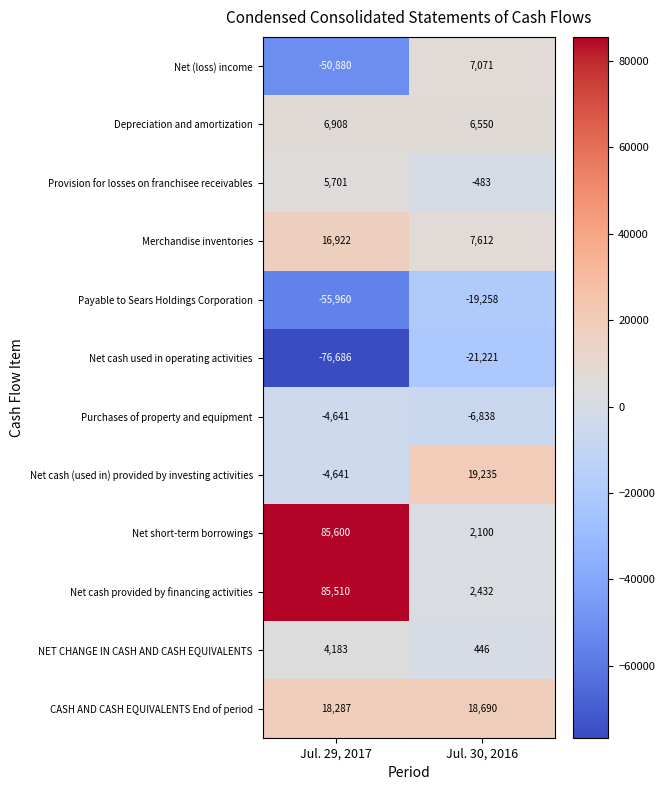

Which category has the highest value across all series?

Jul. 29, 2017